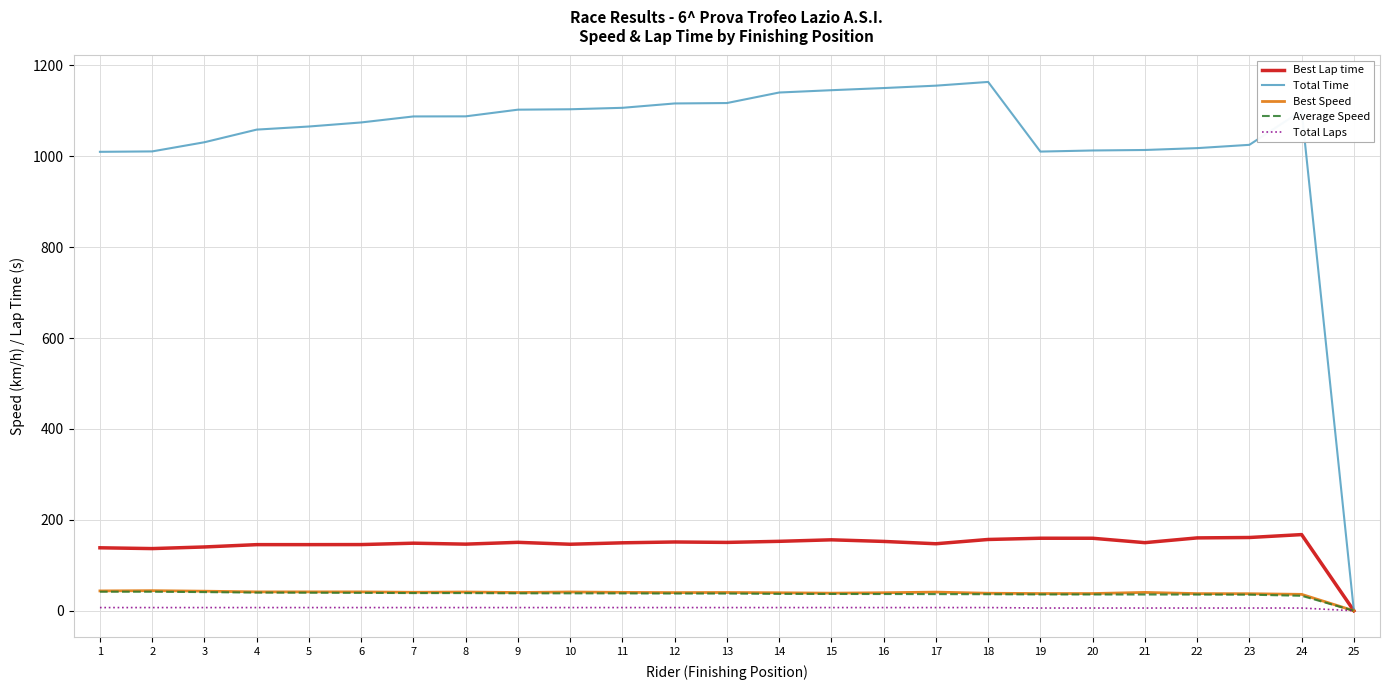

What are all the series names shown in the legend?

Best Lap time, Total Time, Best Speed, Average Speed, Total Laps